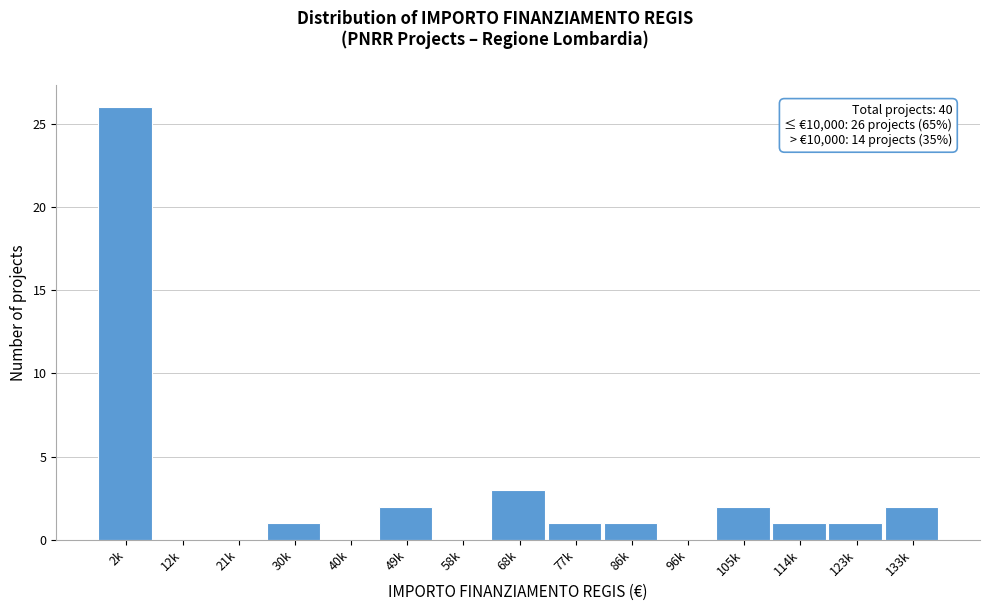

Reading left to right, transcribe all the data shown in this chart.

2k=26	12k=0	21k=0	30k=1	40k=0	49k=2	58k=0	68k=3	77k=1	86k=1	96k=0	105k=2	114k=1	123k=1	133k=2